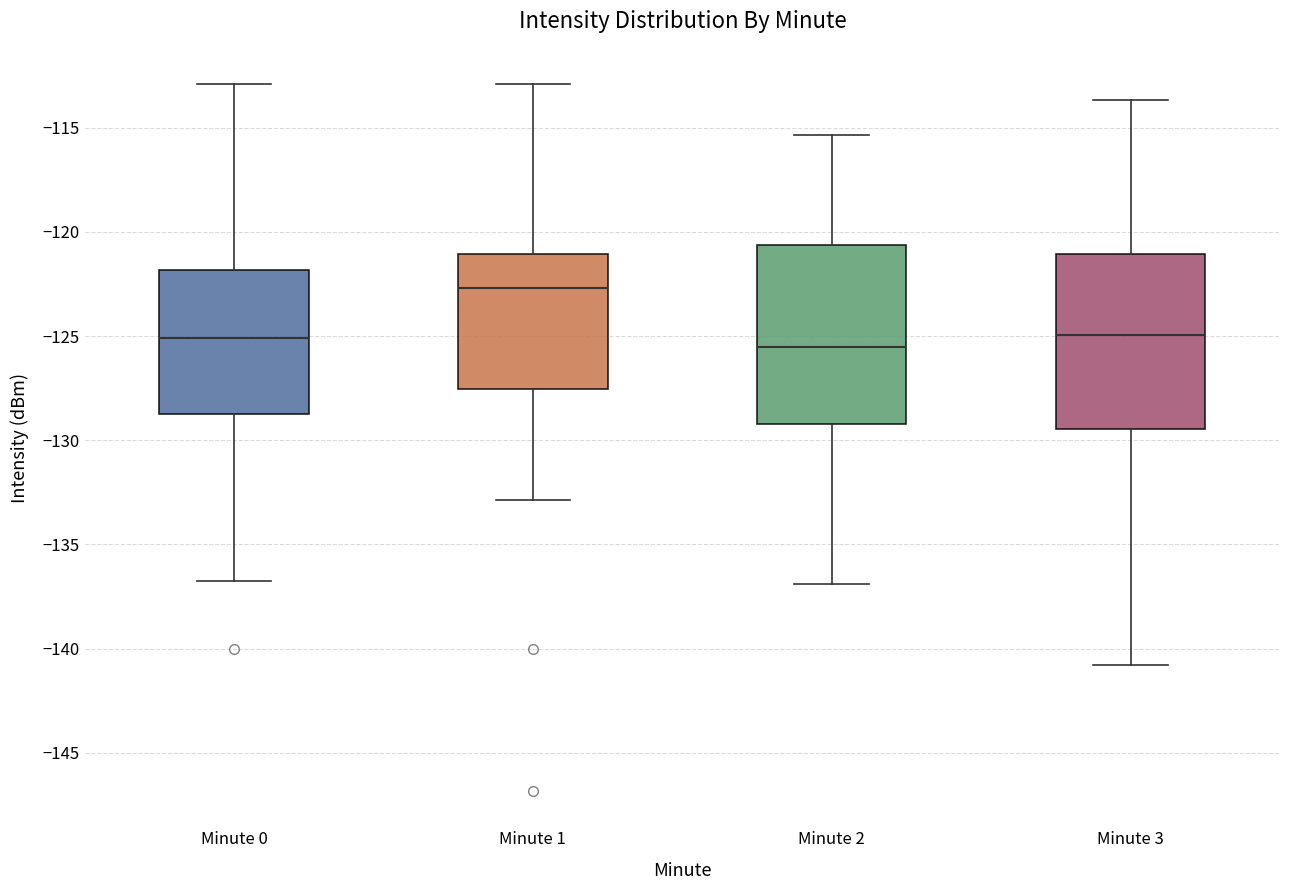

Where does the median line of the box for Minute 2 sit on the y-axis? The values are not printed on the chart, so give them approximately, as read against the axis.

-125.5